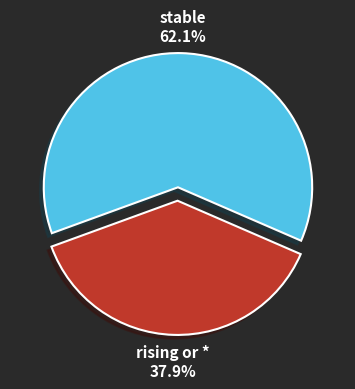

Which category has the biggest portion of the pie?

stable